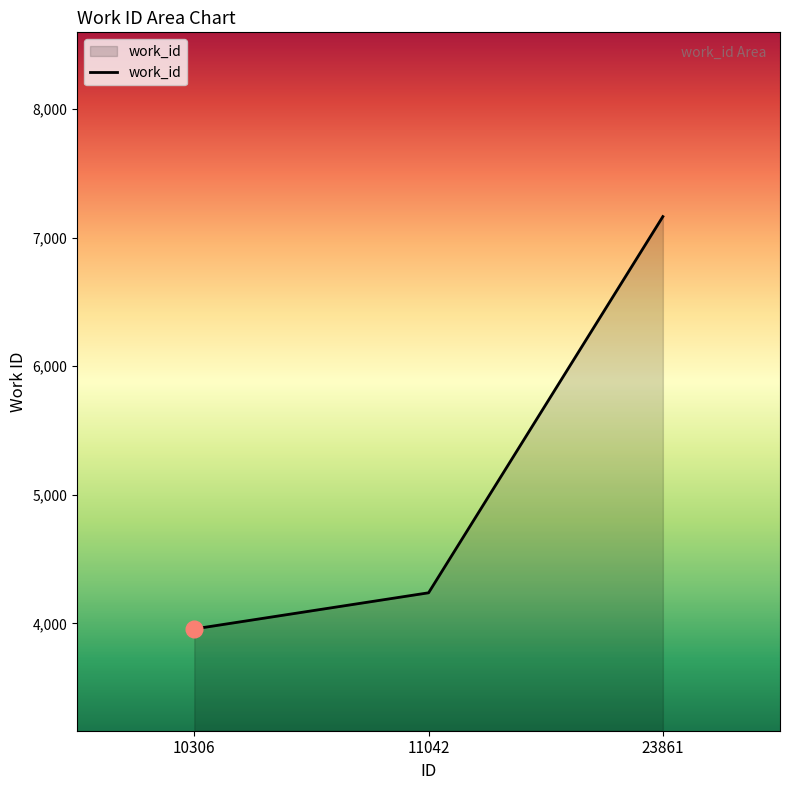

Does the chart display data point markers on the line(s)?

No